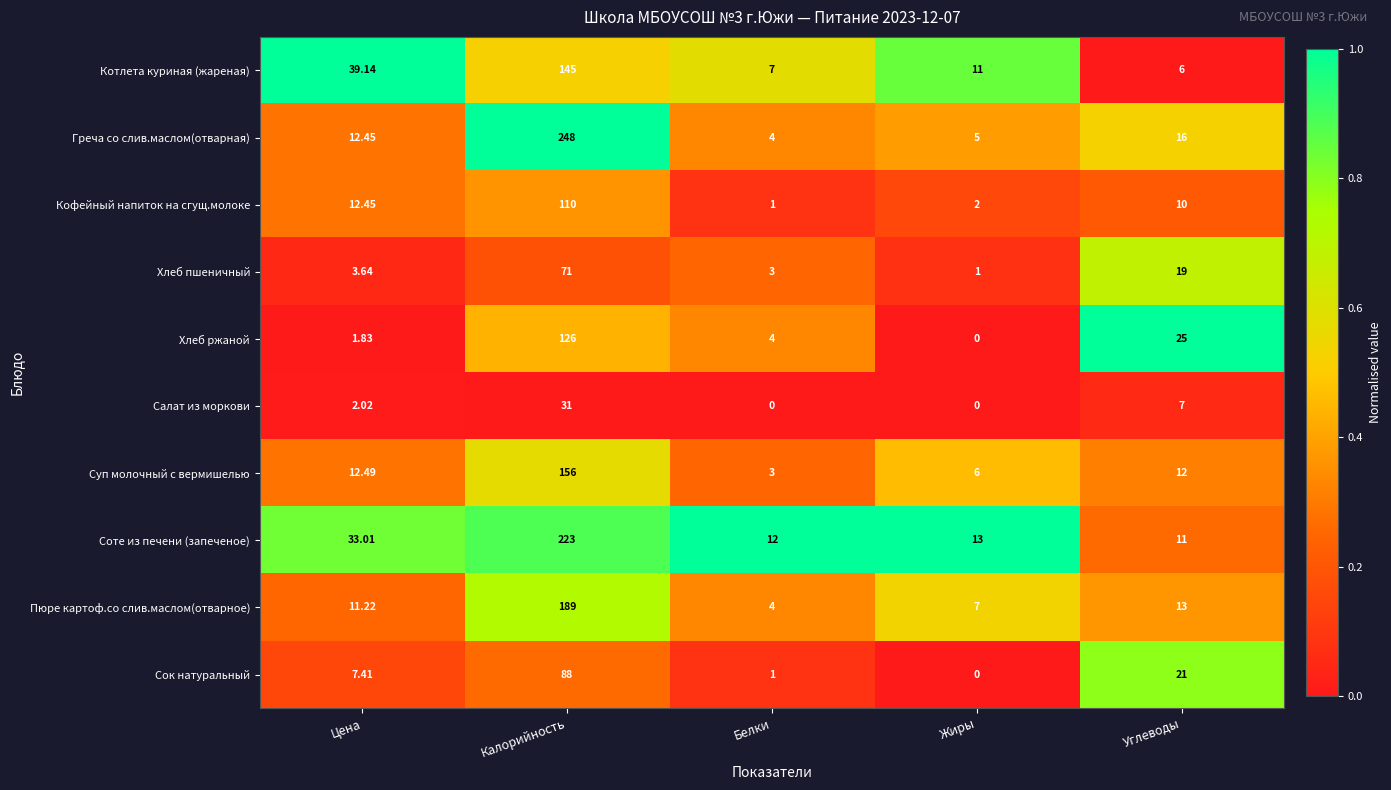

Which series has the widest spread of values?

Греча со слив.маслом(отварная)